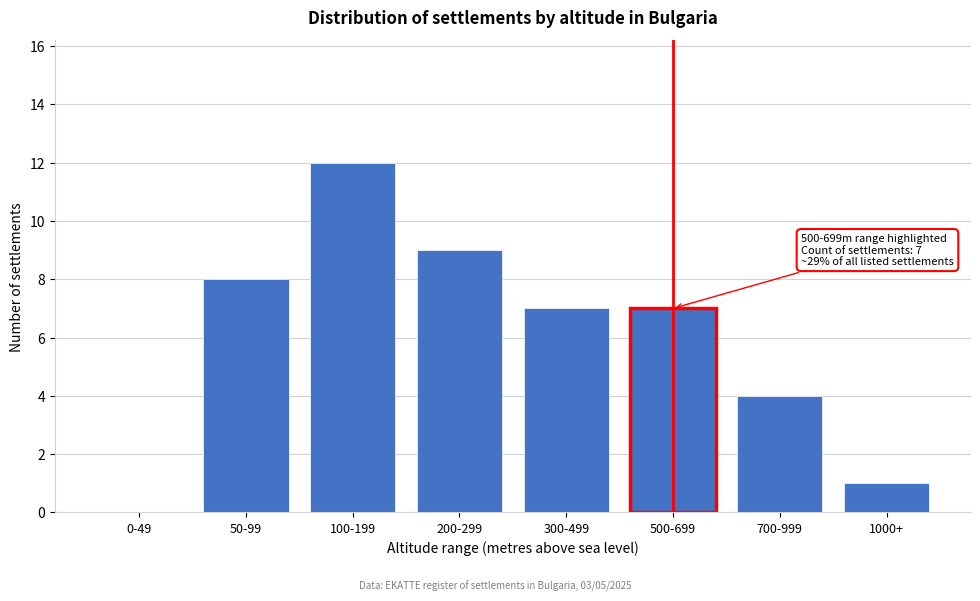

Reading left to right, extract all data points from this chart.

0-49=0	50-99=8	100-199=12	200-299=9	300-499=7	500-699=7	700-999=4	1000+=1